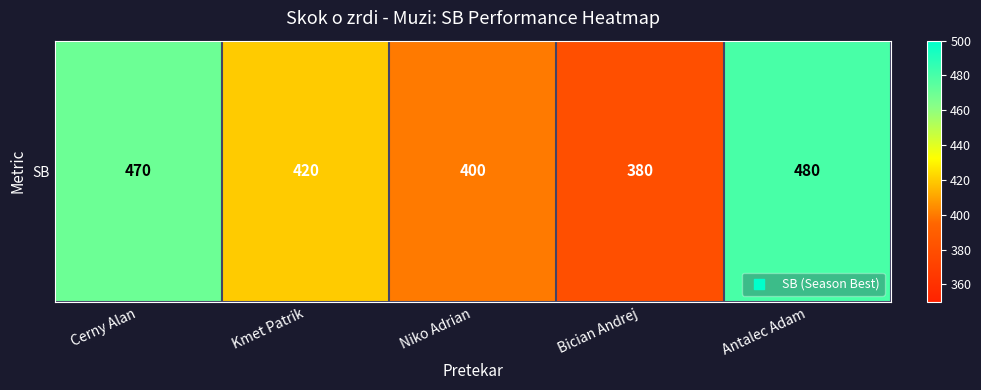

Rank the categories by value from highest to lowest.

Antalec Adam, Cerny Alan, Kmet Patrik, Niko Adrian, Bician Andrej